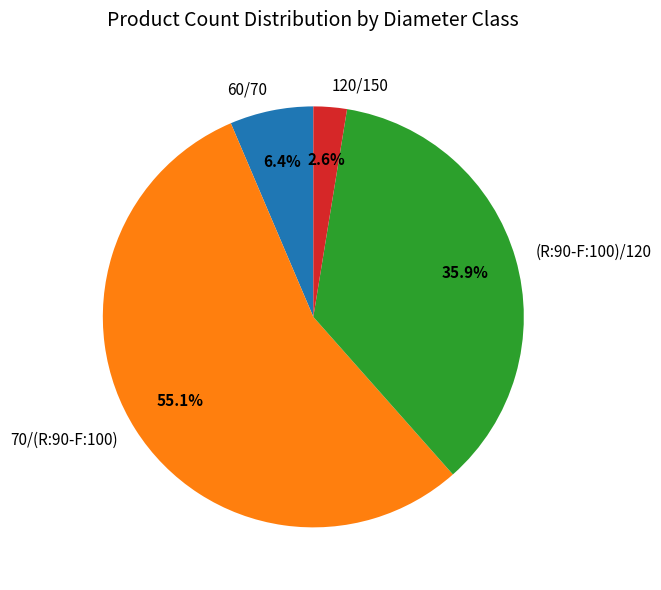

What is the largest slice in the pie chart?

70/(R:90-F:100)